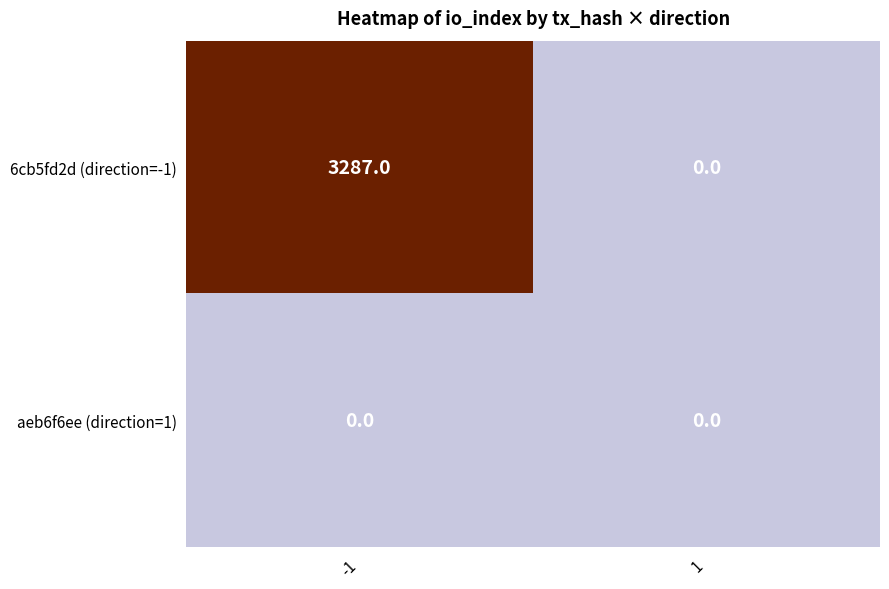

Which series has the largest total across all categories?

6cb5fd2d (direction=-1)